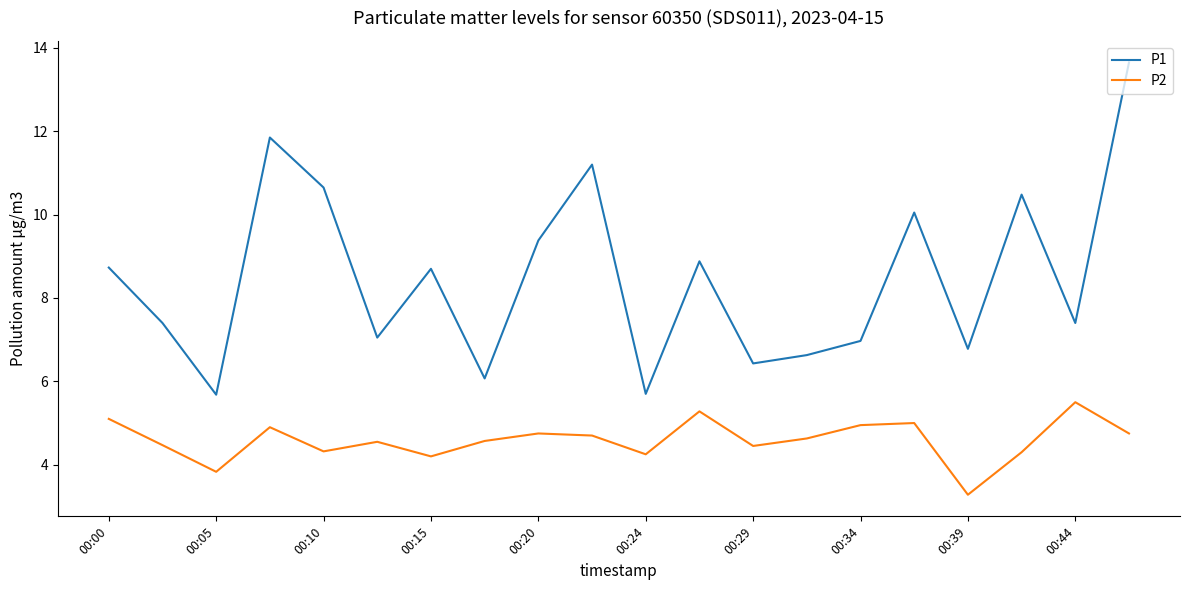

What is the highest value of the P2 series?

5.5